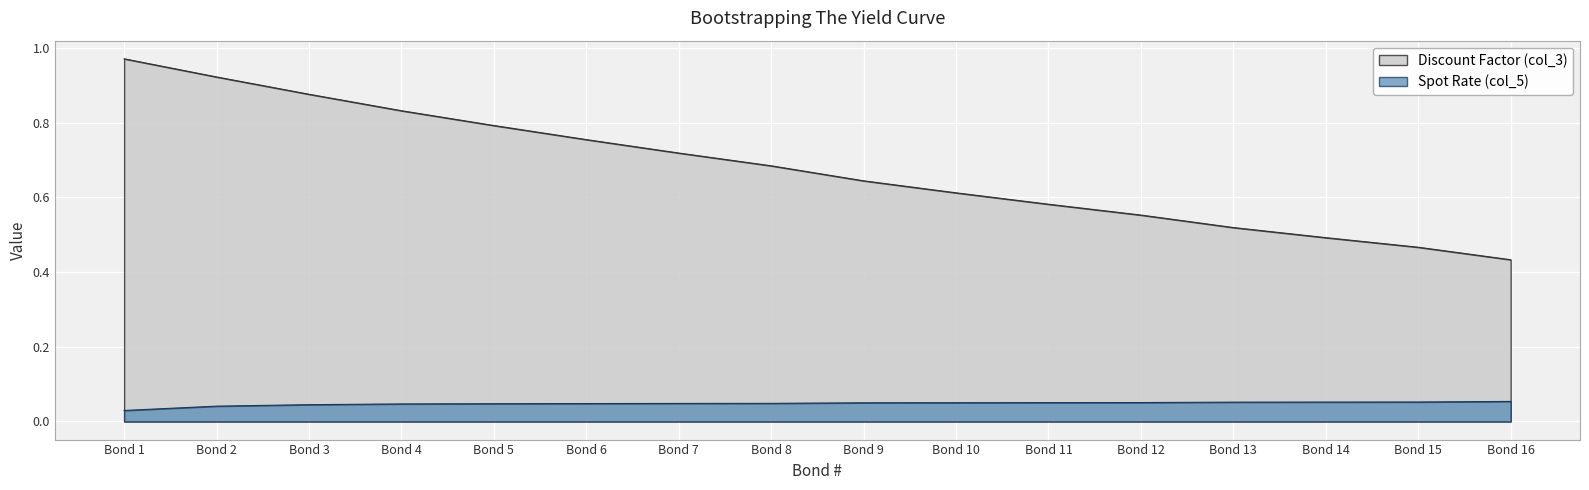

The value of Discount Factor (col_3) at Bond 15 is 0.7. True or false?

False